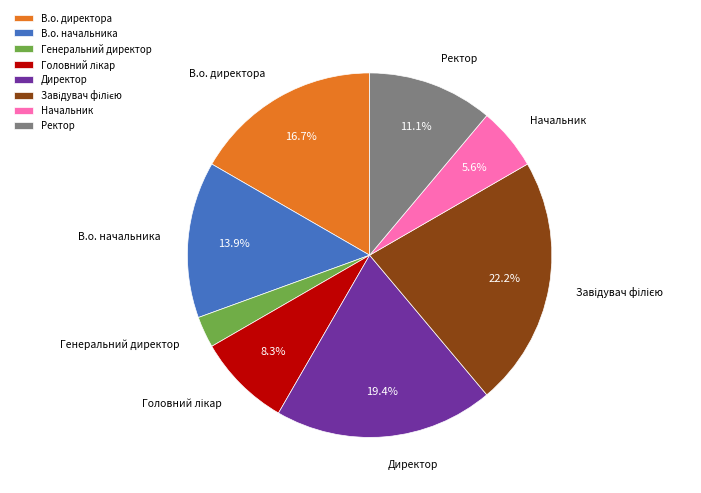

Count the number of slices in the pie.

8